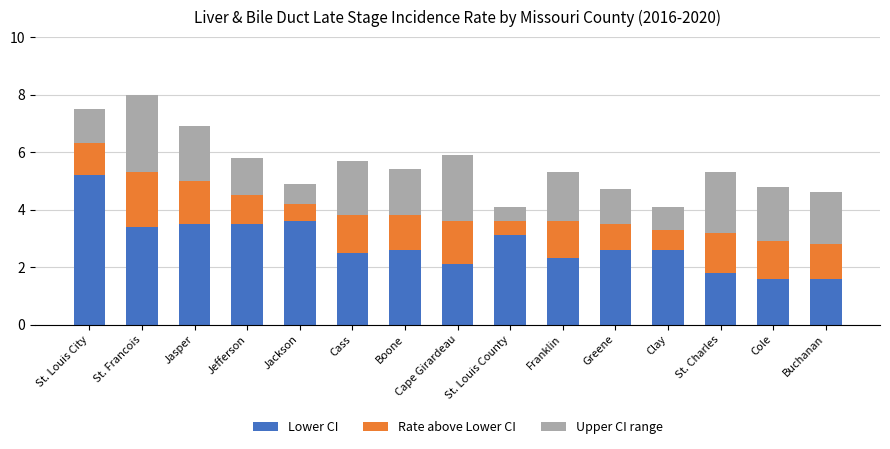

The Lower CI series shows 0.4 at Cole. True or false?

False